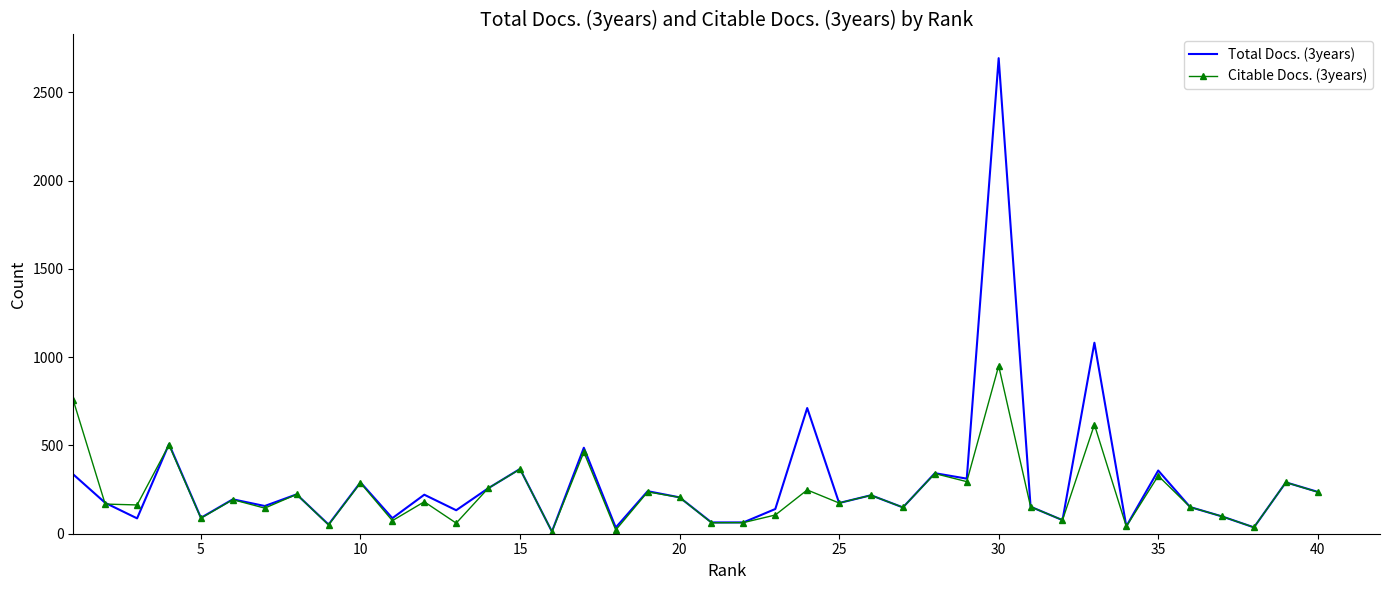

How many series are shown in this chart?

2